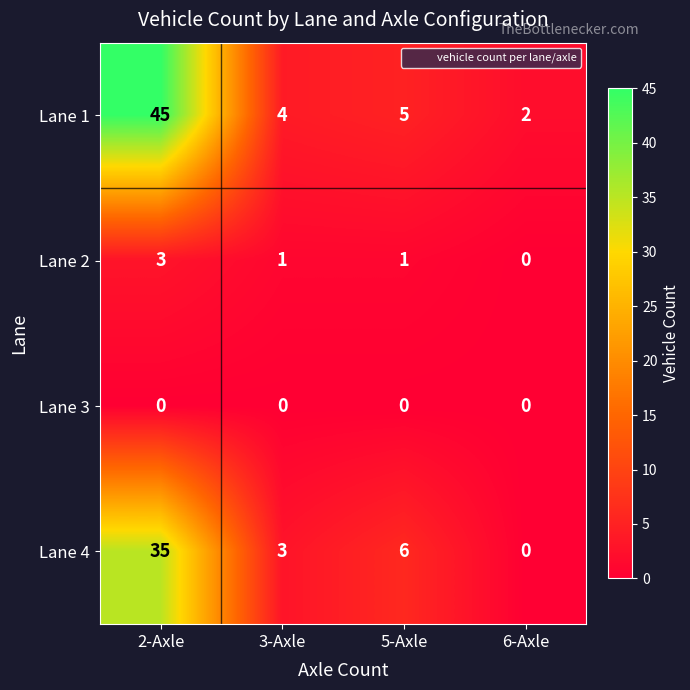

Reading left to right, list all the values displayed in this chart.

Lane 1: 2-Axle=45	3-Axle=4	5-Axle=5	6-Axle=2
Lane 2: 2-Axle=3	3-Axle=1	5-Axle=1	6-Axle=0
Lane 3: 2-Axle=0	3-Axle=0	5-Axle=0	6-Axle=0
Lane 4: 2-Axle=35	3-Axle=3	5-Axle=6	6-Axle=0